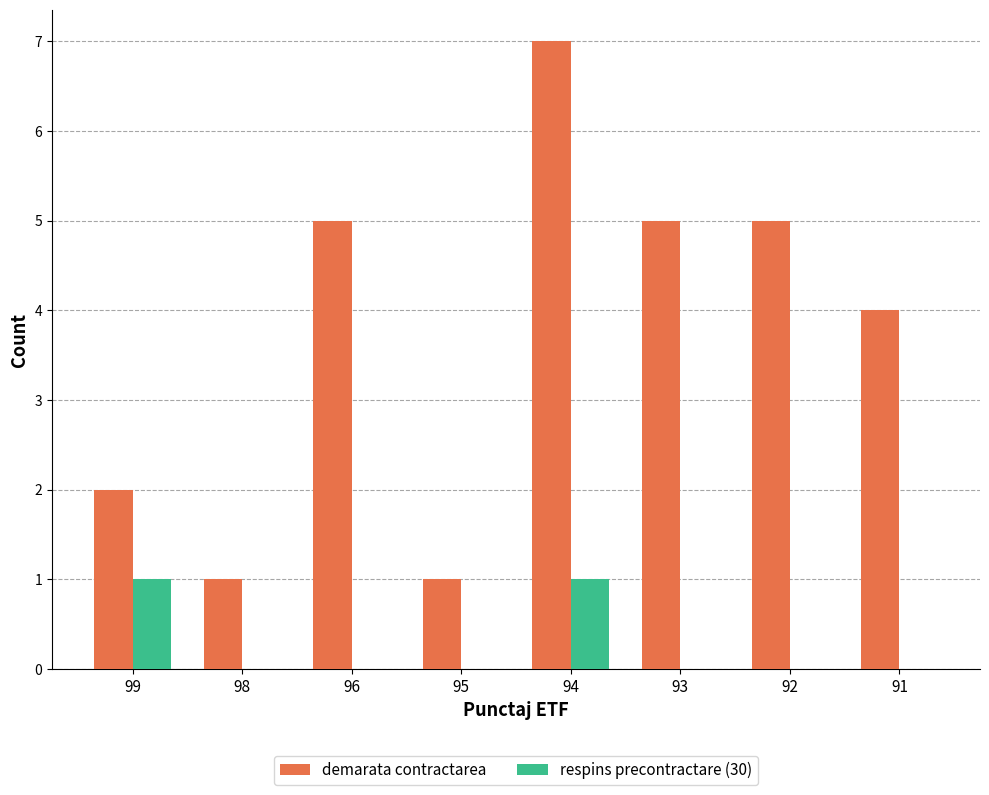

What is the average value of the demarata contractarea series?

4